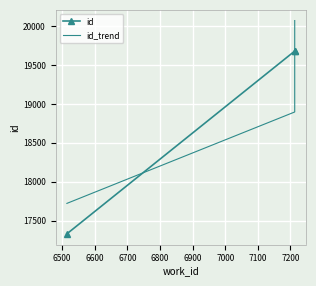

Is this an area chart (filled region under the line)?

No